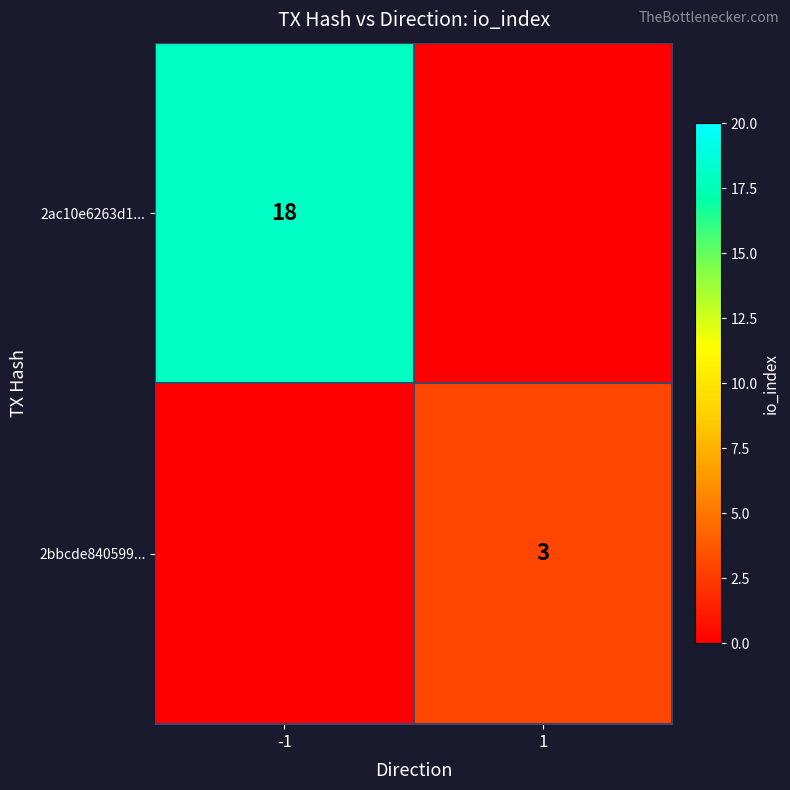

The value of 2ac10e6263d1... at -1 is 5. True or false?

False